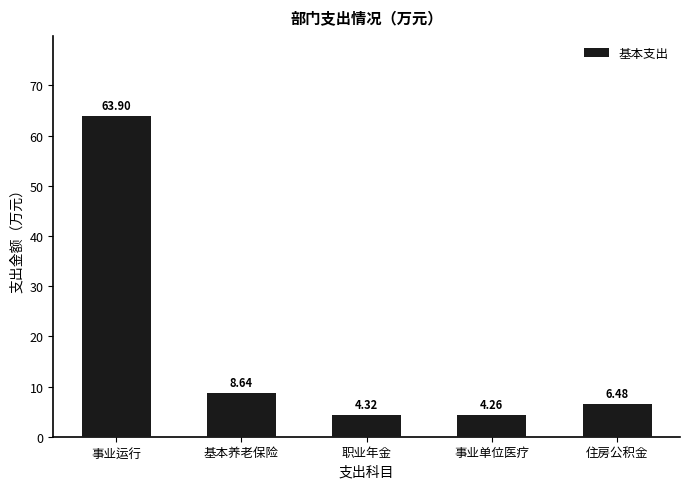

List the labels in order of value, smallest first.

事业单位医疗, 职业年金, 住房公积金, 基本养老保险, 事业运行